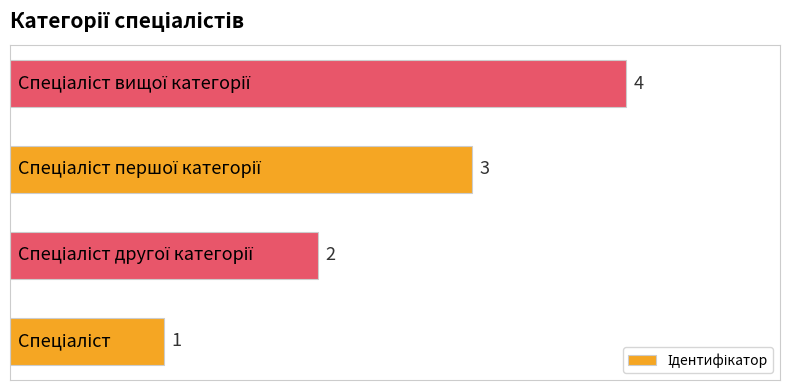

Count the values in the range 2 to 4.

3